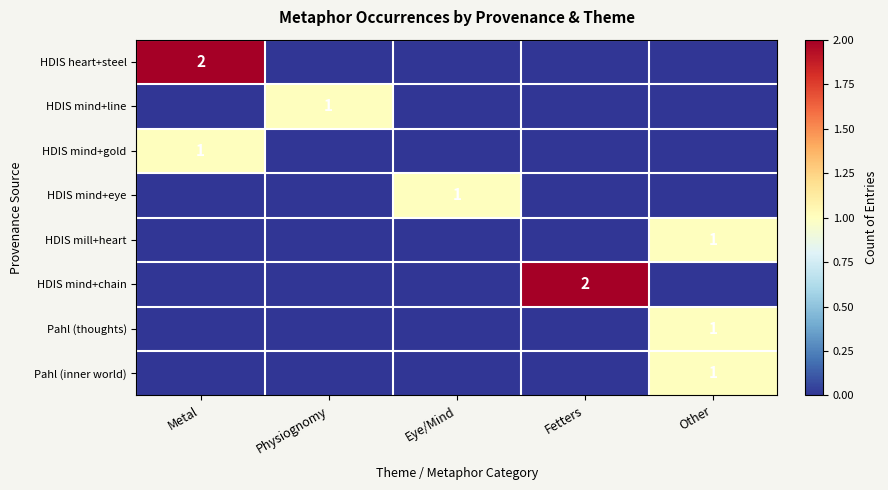

The HDIS mind+chain series shows 0 at Metal. True or false?

True